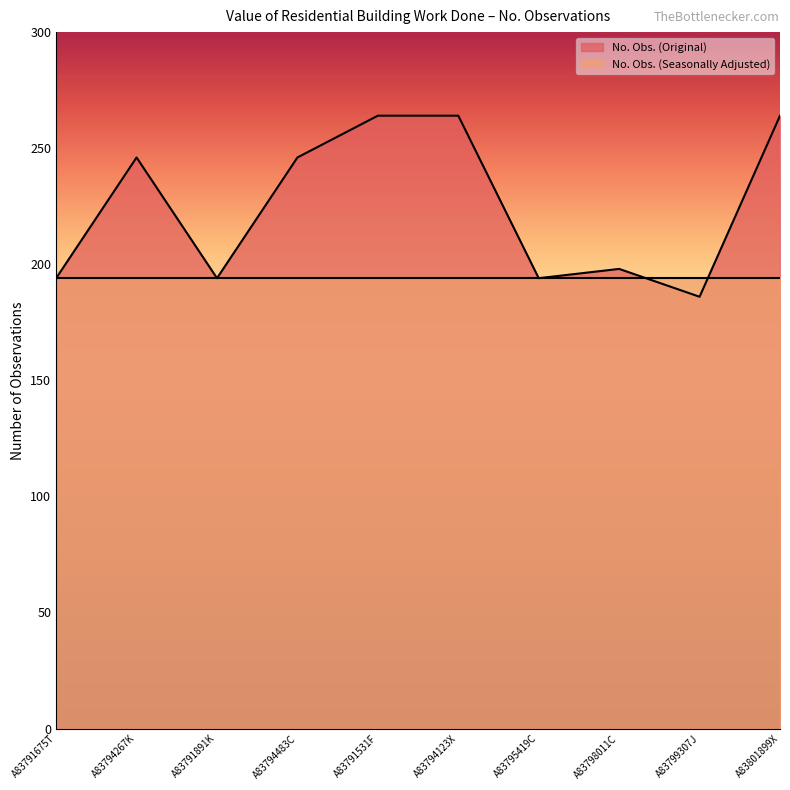

Rank the categories by value from lowest to highest.

A83799307J, A83791675T, A83791891K, A83795419C, A83798011C, A83794267K, A83794483C, A83791531F, A83794123X, A83801899X